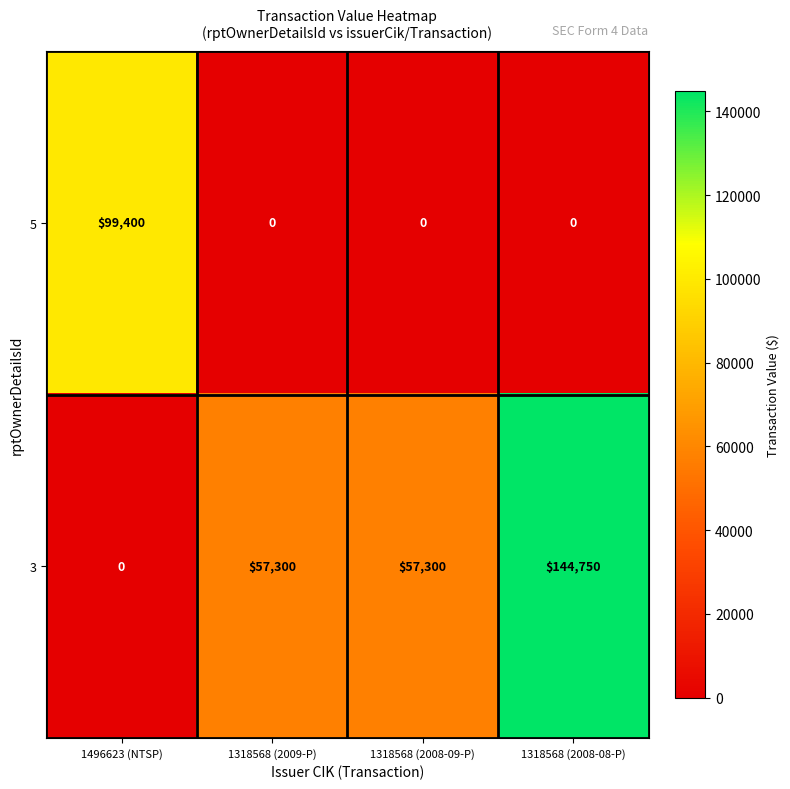

What is the difference between the maximum and minimum values in the 3 series?

144750